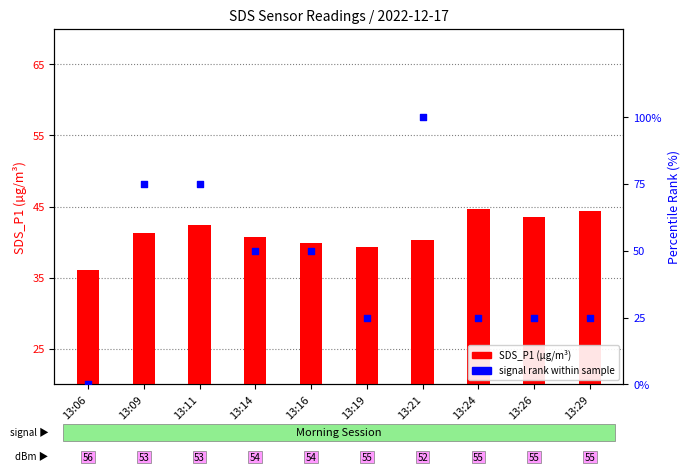

Is the value of SDS_P1 at 13:11 greater than the value of signal rank at 13:06?

Yes